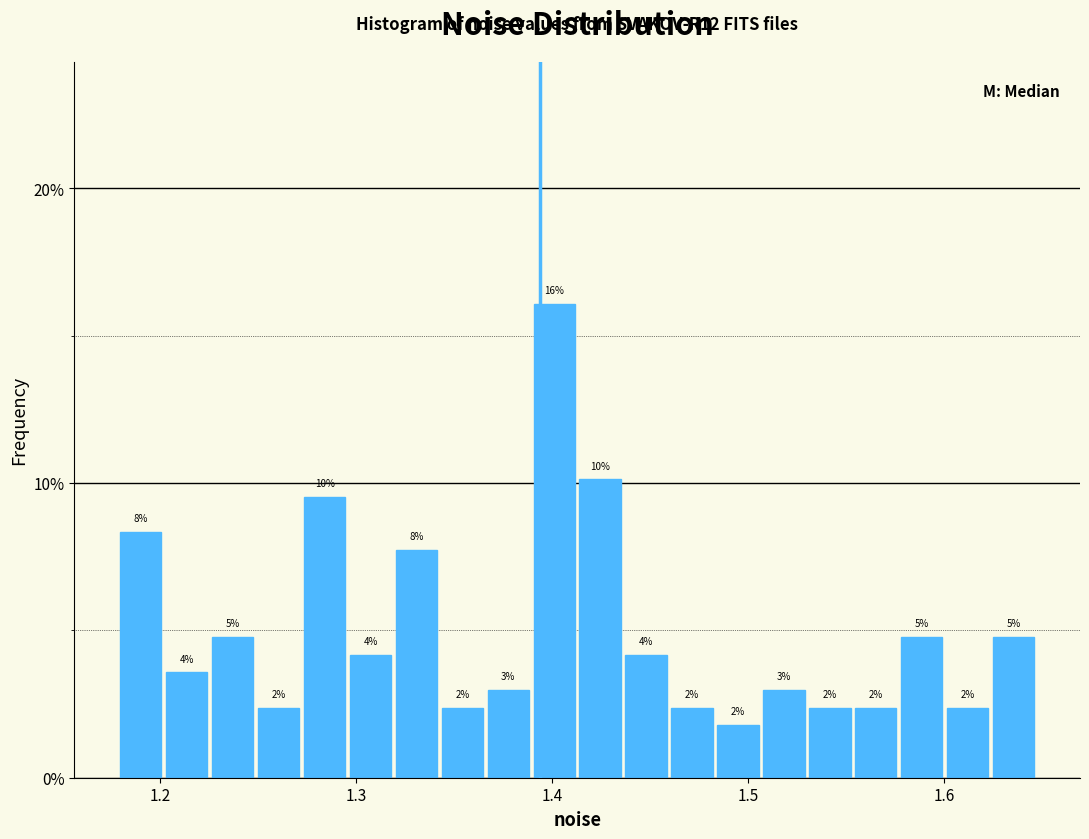

Read against the x-axis, roughly where is the centre of the tallest bar?

1.40